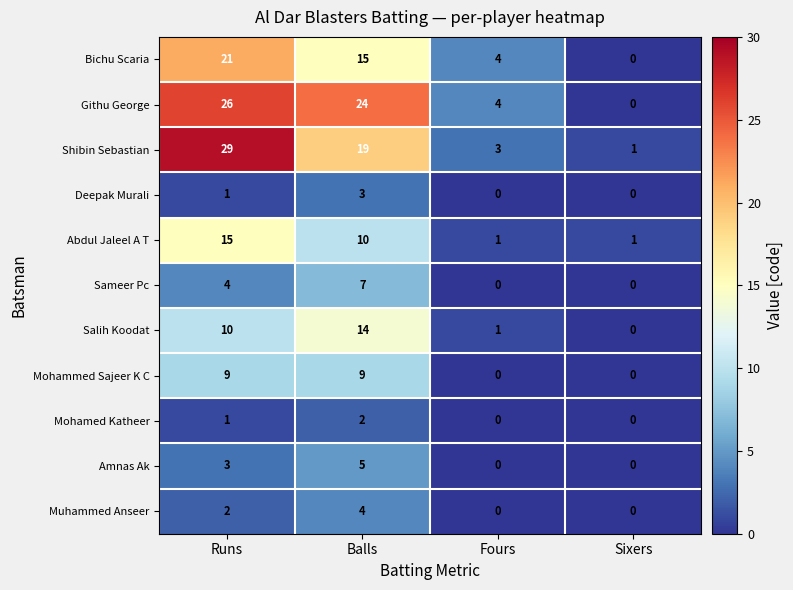

What is the sum of the Bichu Scaria values at Sixers and Runs?

21